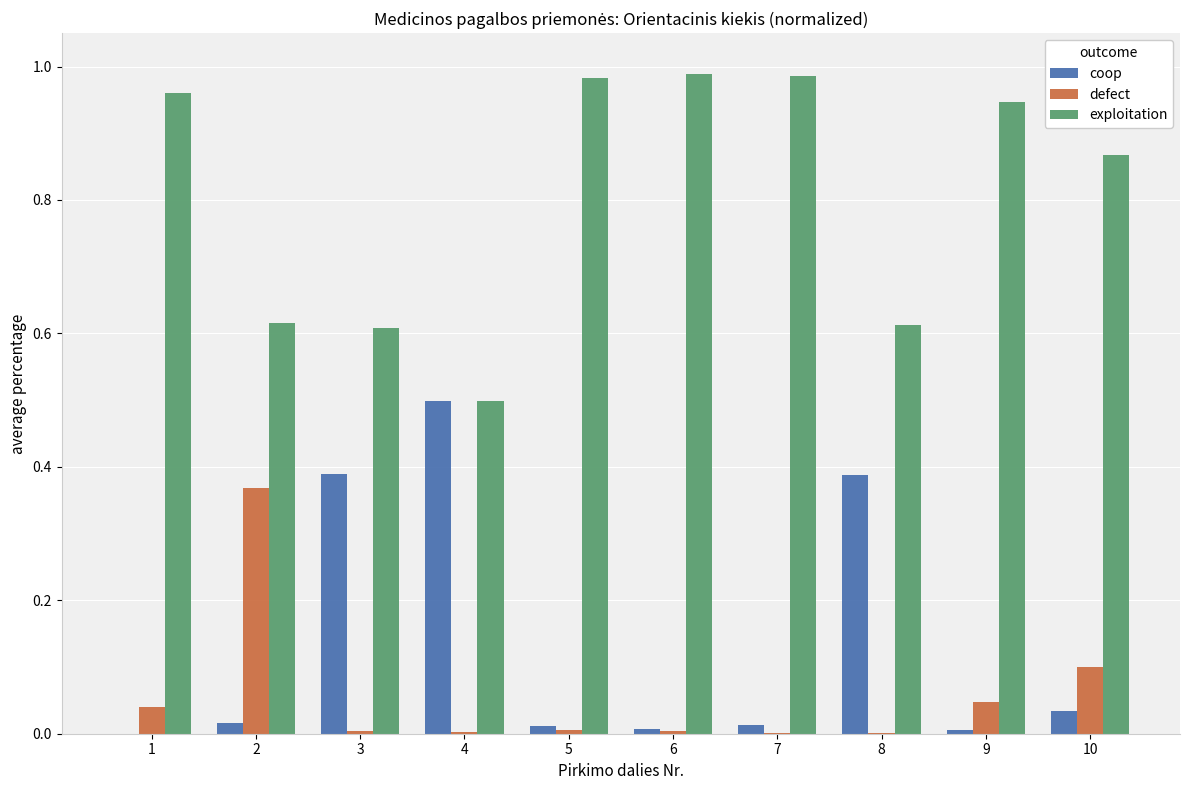

True or false: defect has a value of 0.0 at 7.

True